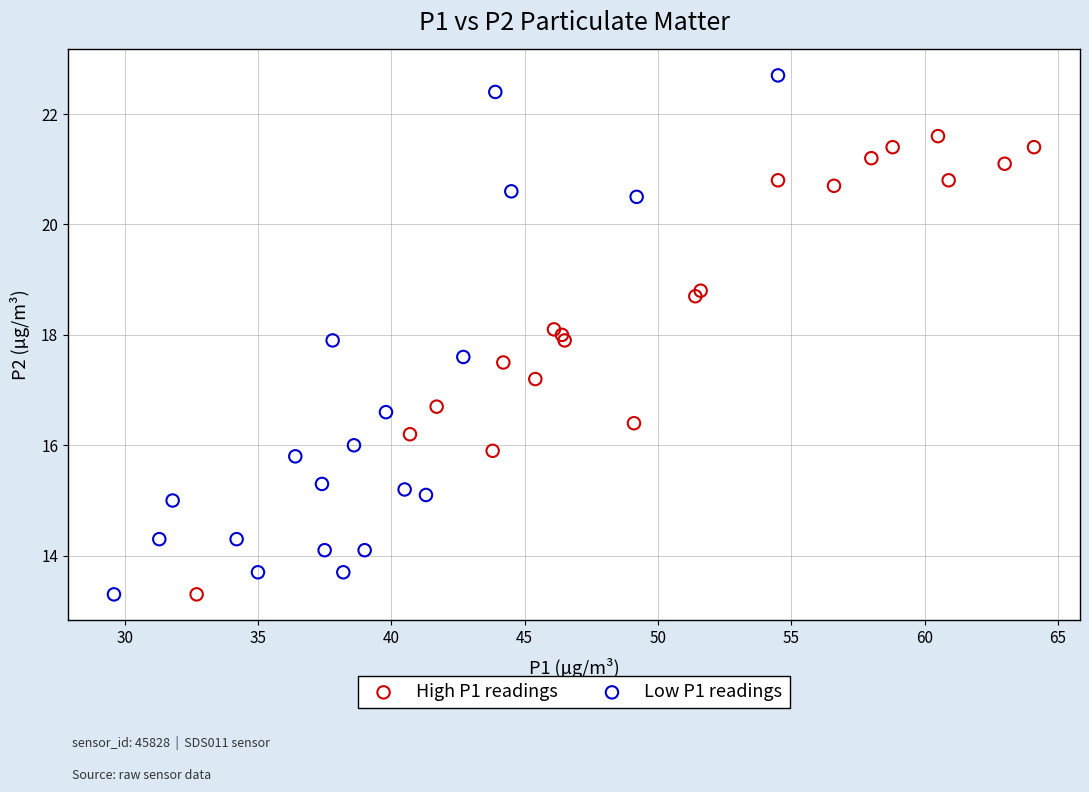

Which series has the widest spread of Y values?

Low P1 readings